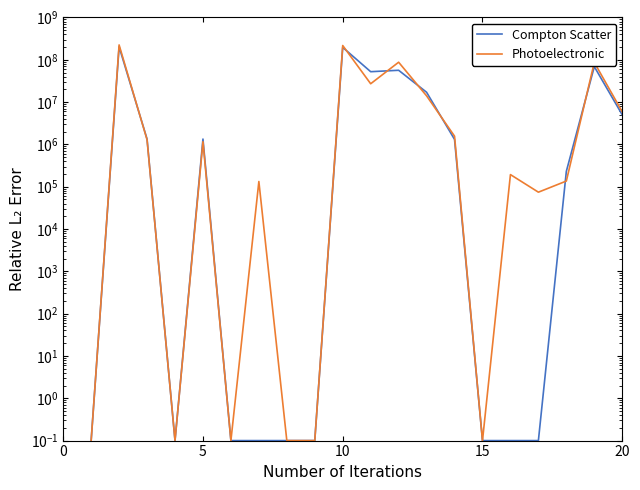

Which series has the largest range (max minus min)?

Photoelectronic